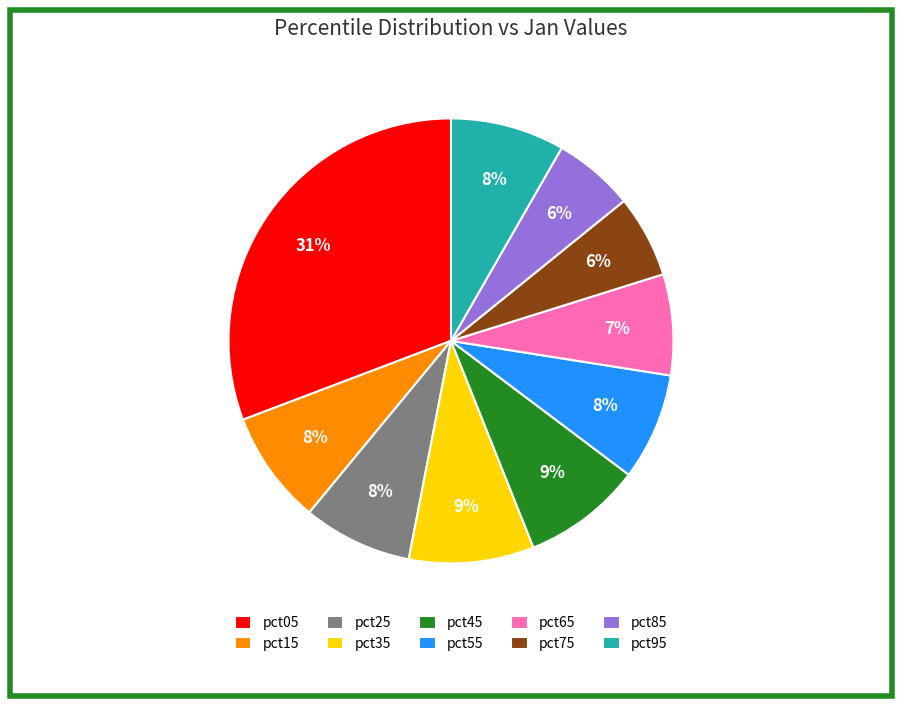

Does pct65 represent more than half of the total?

No